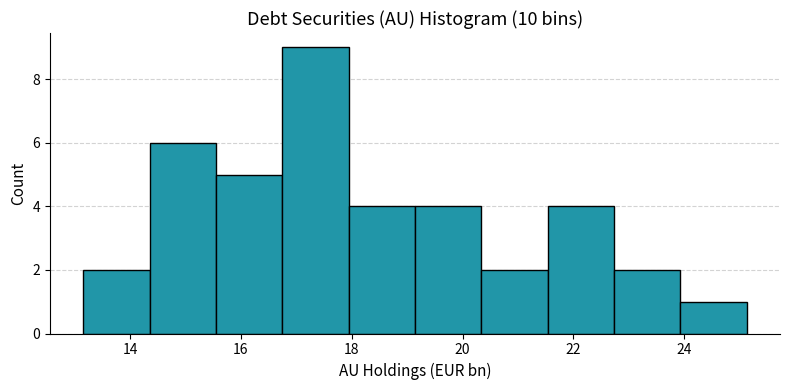

Over which range of the x-axis is the bar tallest?

16.8 to 18.0